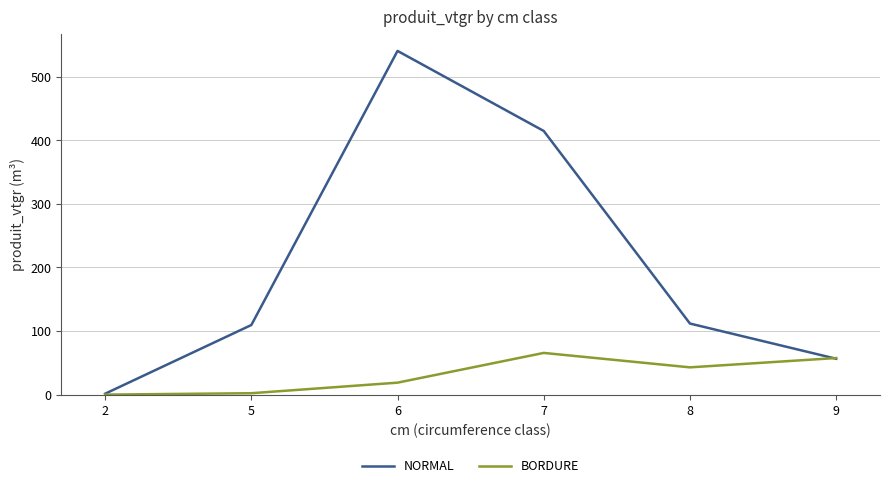

Does the chart display data point markers on the line(s)?

No